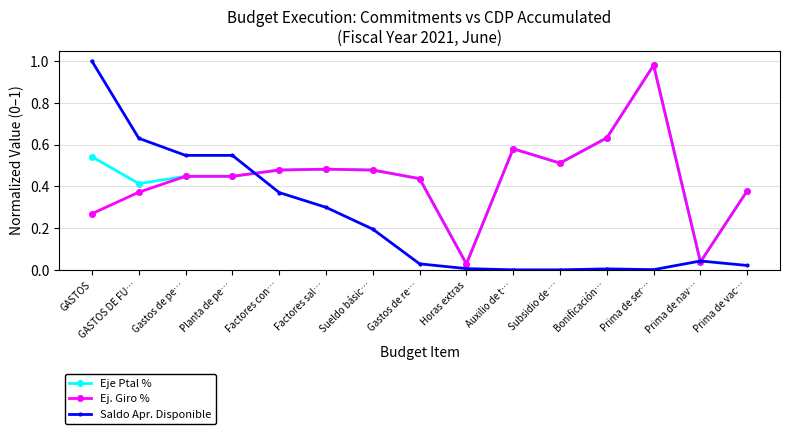

True or false: Ej. Giro % and Saldo Apr. Disponible cross at least once.

True